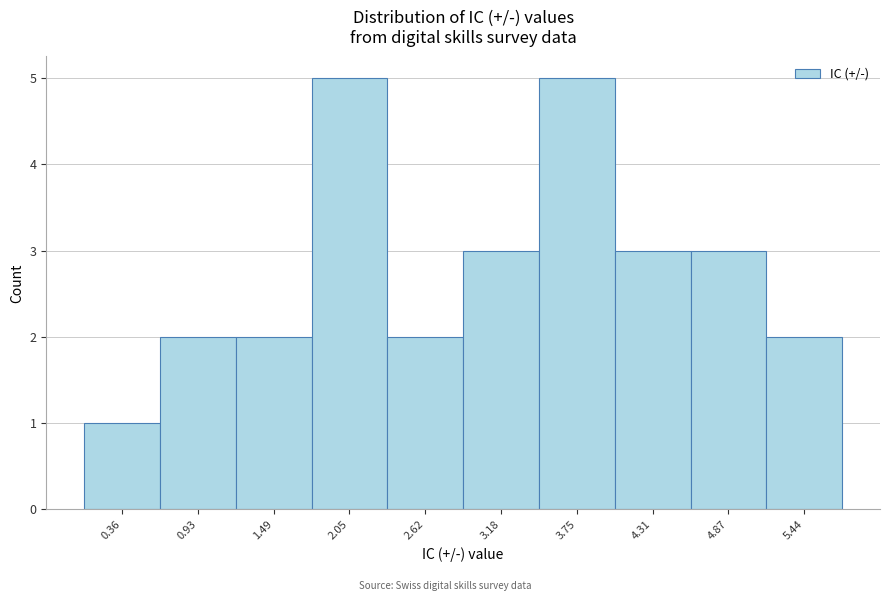

Reading left to right, list all the values displayed in this chart.

0.36=1	0.93=2	1.49=2	2.05=5	2.62=2	3.18=3	3.75=5	4.31=3	4.87=3	5.44=2